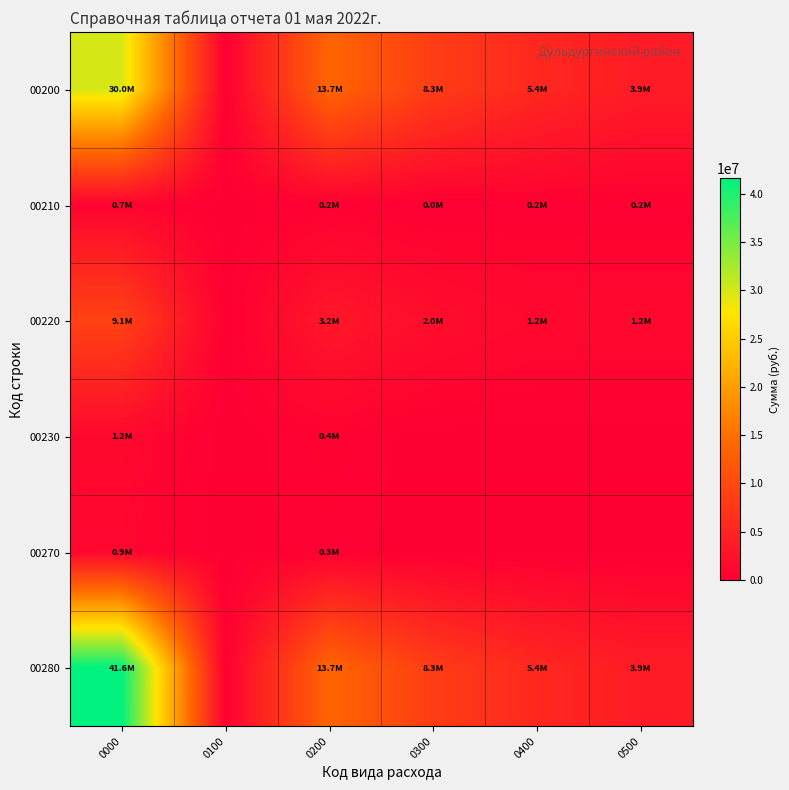

How many series are shown in this chart?

6